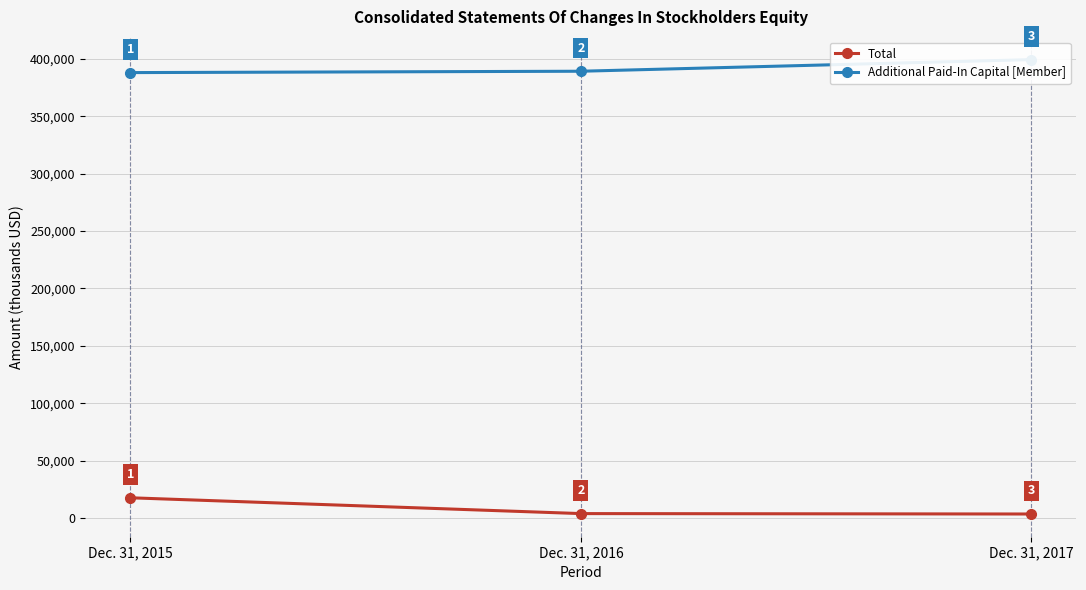

Is the value of Total at Dec. 31, 2015 greater than the value of Additional Paid-In Capital [Member] at Dec. 31, 2016?

No